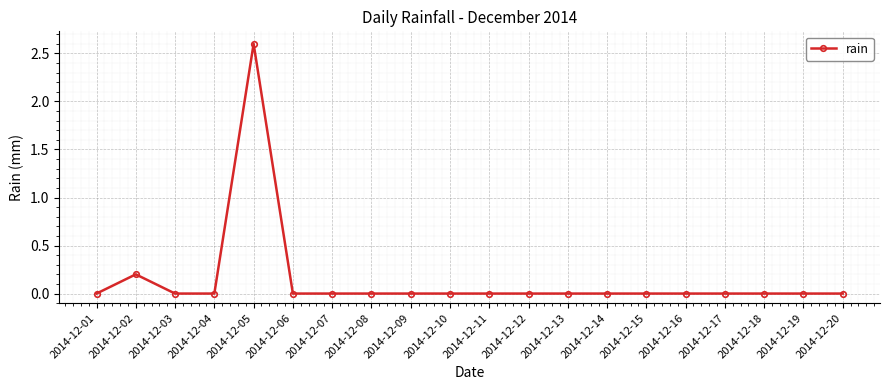

What is the maximum value shown in the chart?

2.6